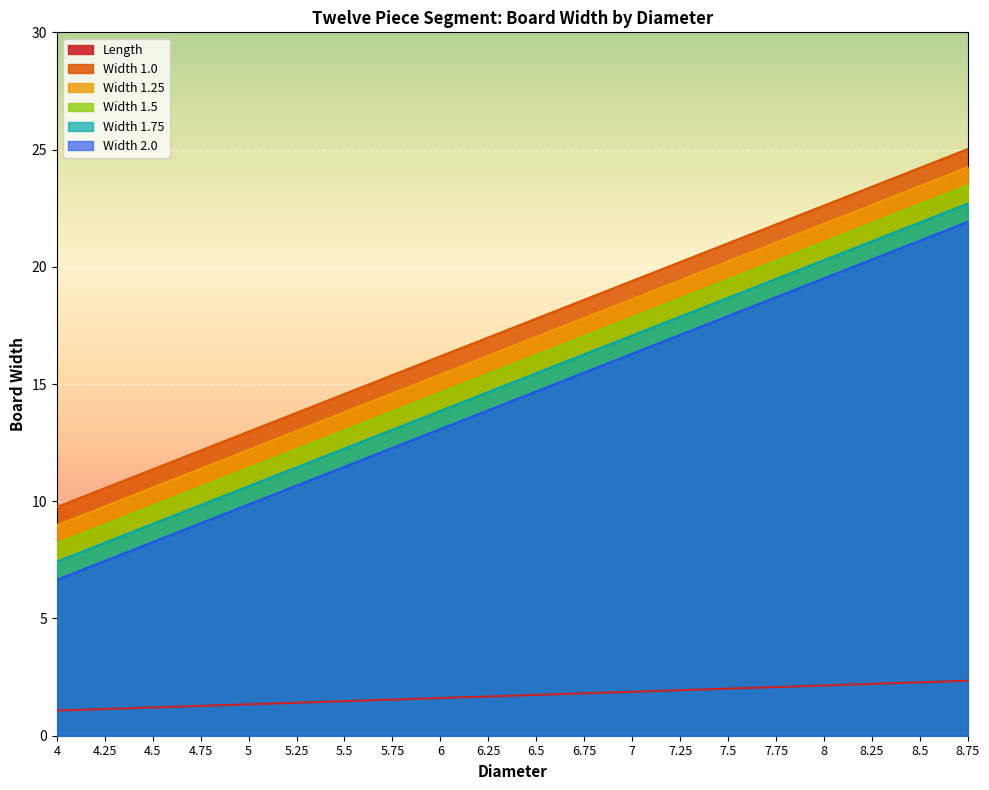

What is the difference between the maximum and minimum values in the col_6 series?

15.3